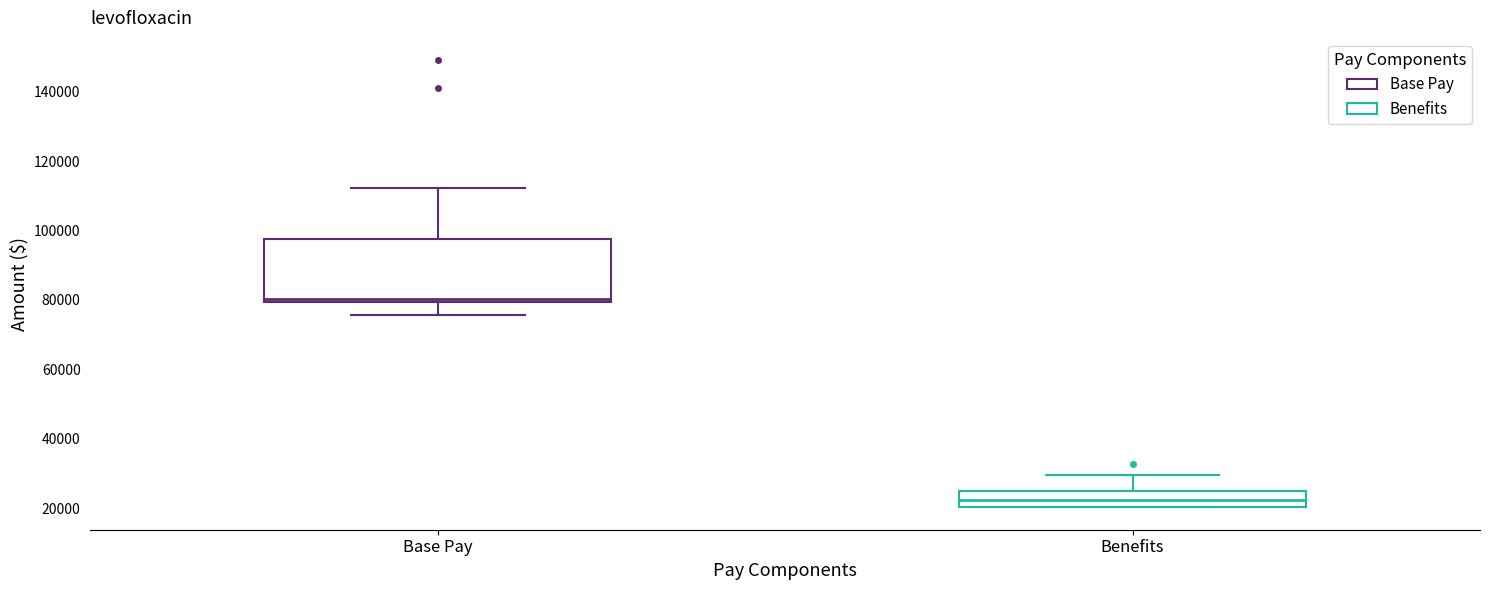

Where does the upper whisker of the box for Base Pay end on the y-axis? The values are not printed on the chart, so give them approximately, as read against the axis.

112000